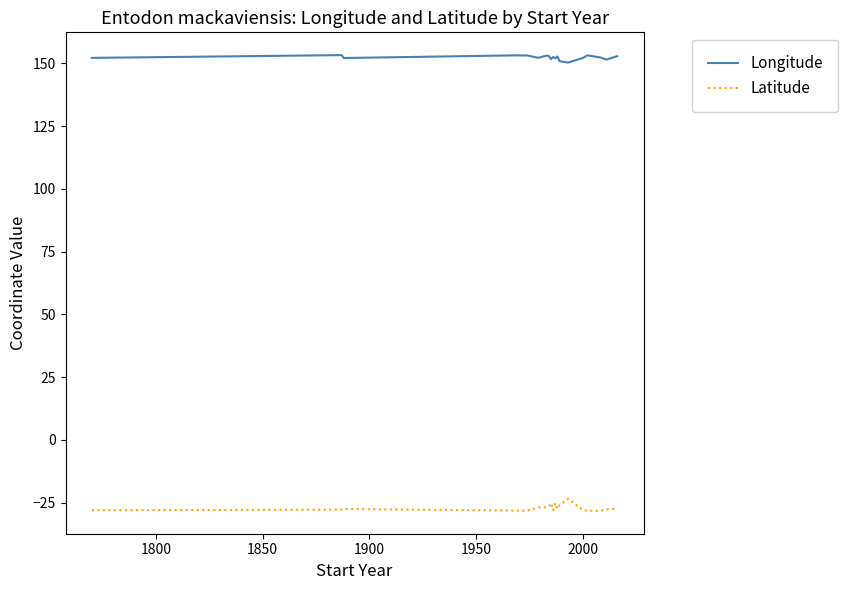

True or false: Latitude and Longitude intersect in this chart.

False